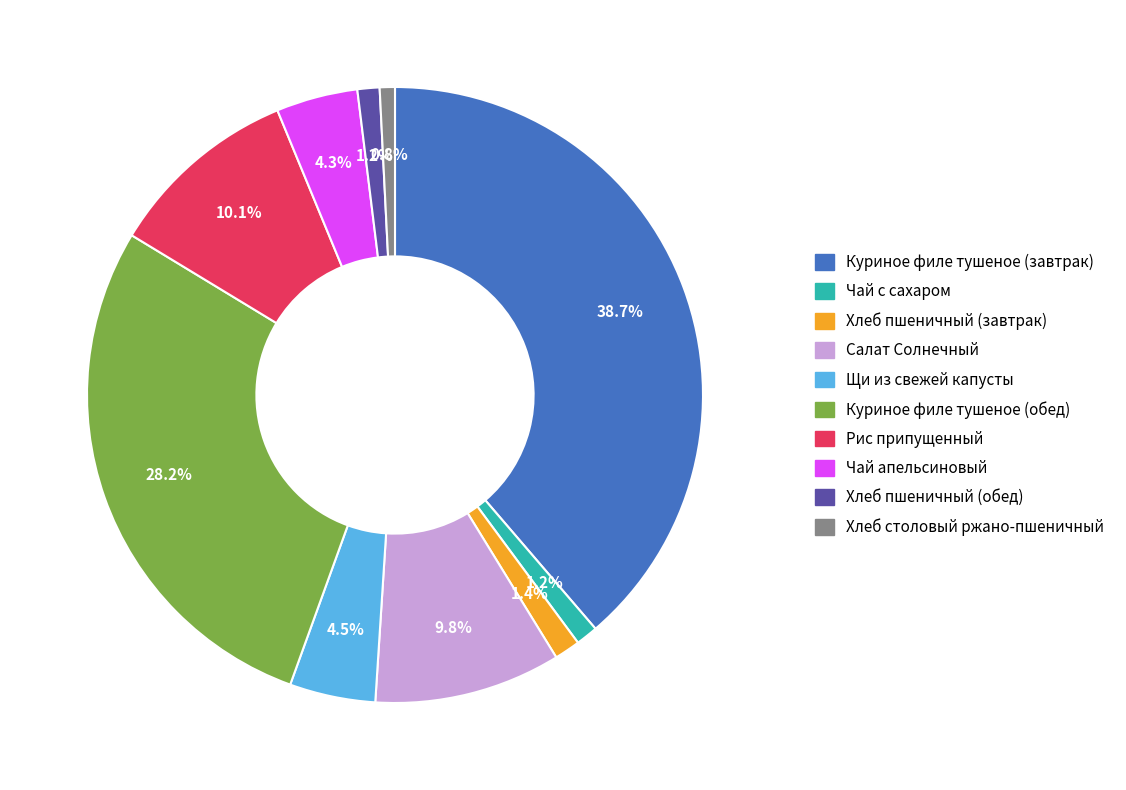

Do Рис припущенный and Хлеб пшеничный (обед) together represent more than half of the pie?

No